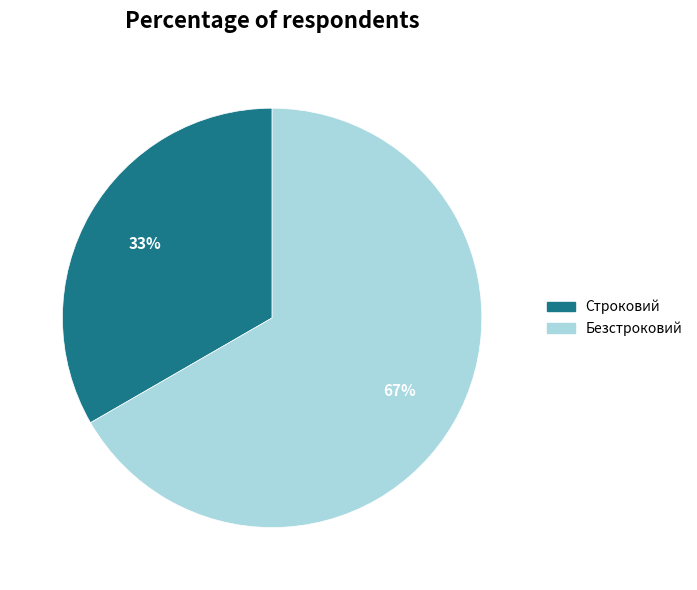

Is the sum of Безстроковий and Строковий greater than half?

Yes